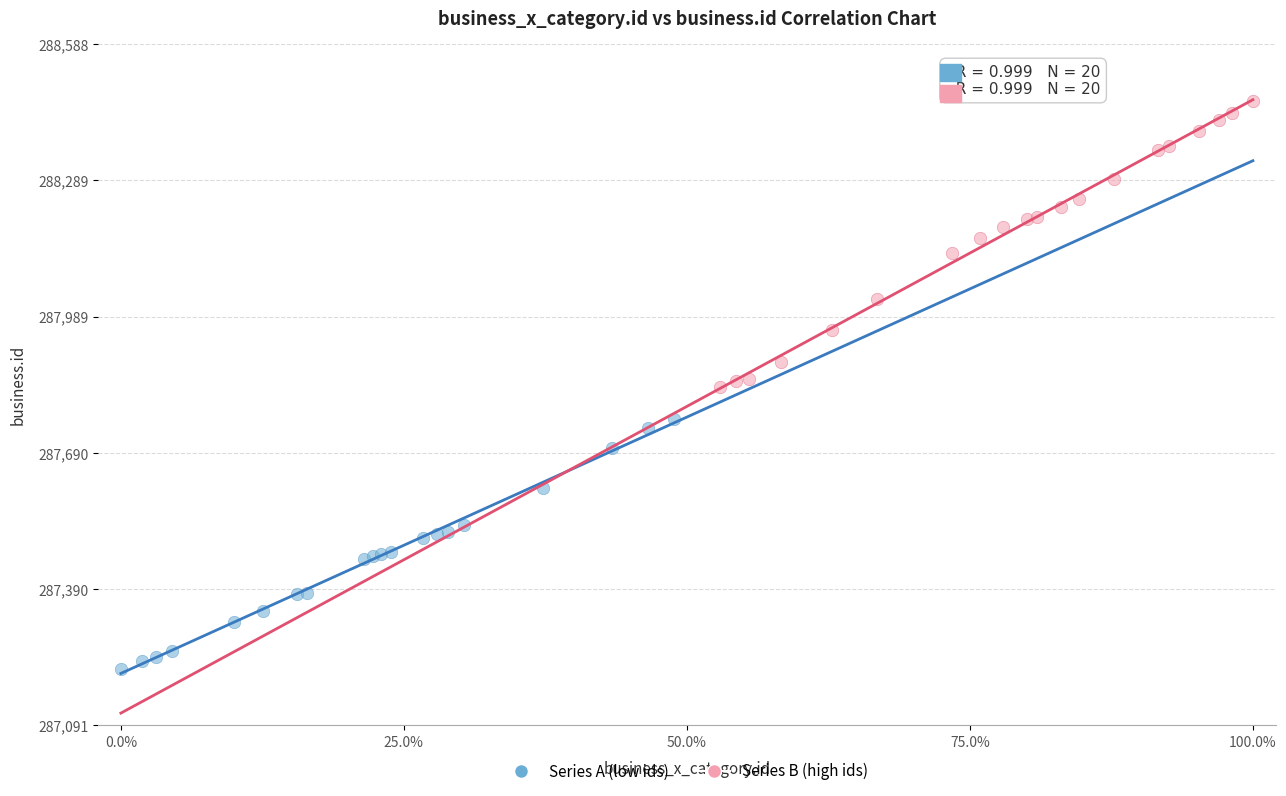

Which series contains the lowest Y value?

Series A (low ids)